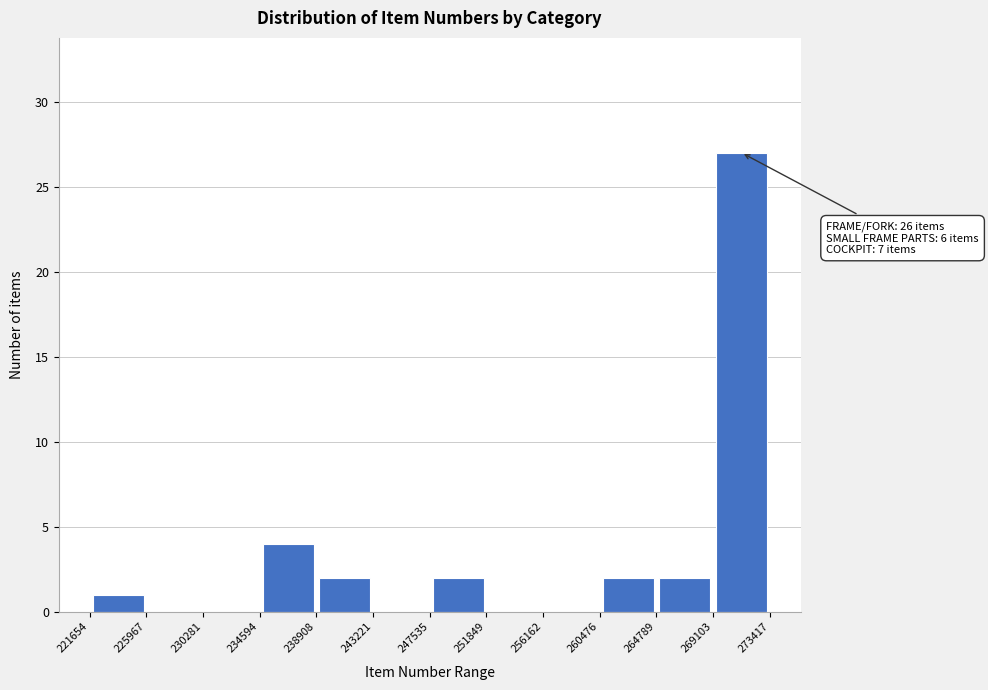

Which range on the x-axis has the tallest bar?

269103 to 273417